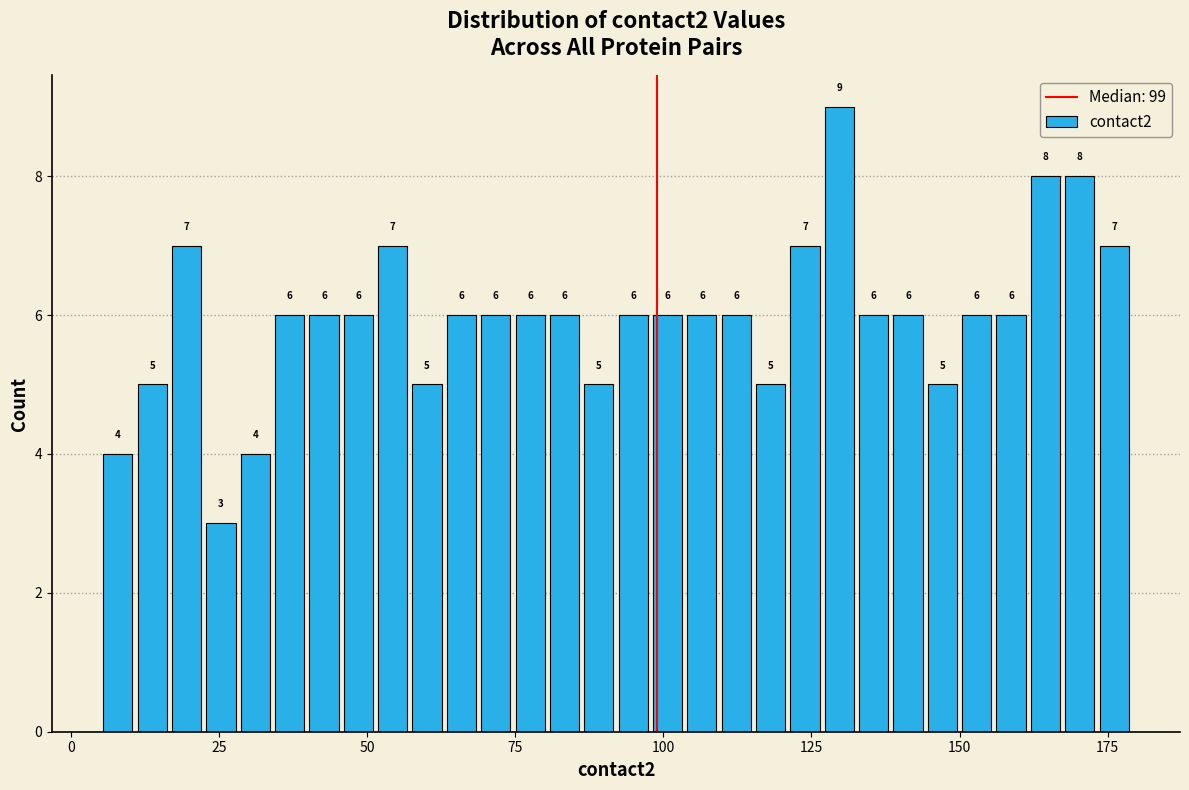

Read against the x-axis, roughly where is the centre of the tallest bar?

130